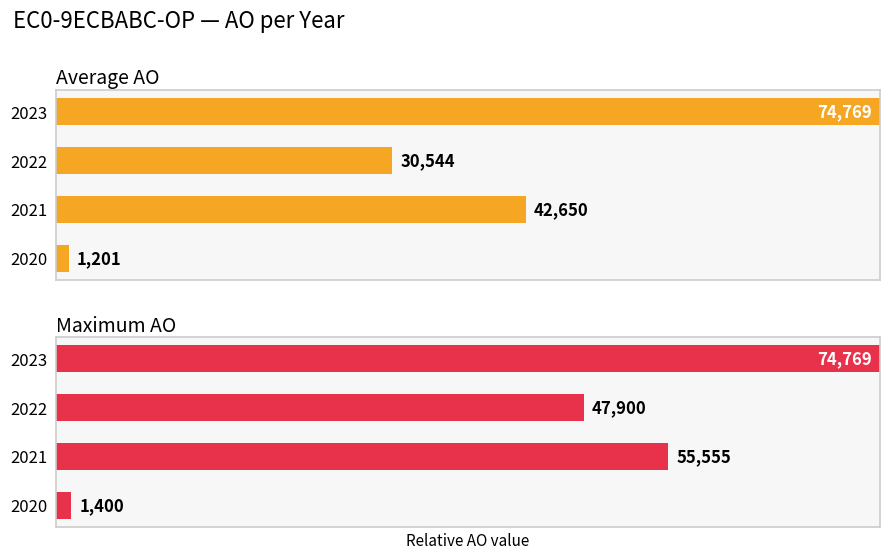

Which series has the largest total across all categories?

Maximum AO